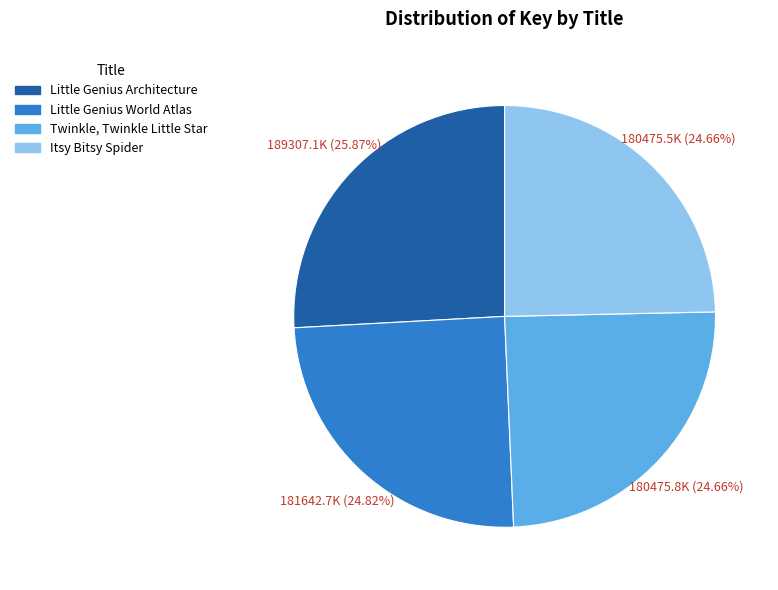

What percentage is the Twinkle, Twinkle Little Star slice, to the nearest percent?

25%